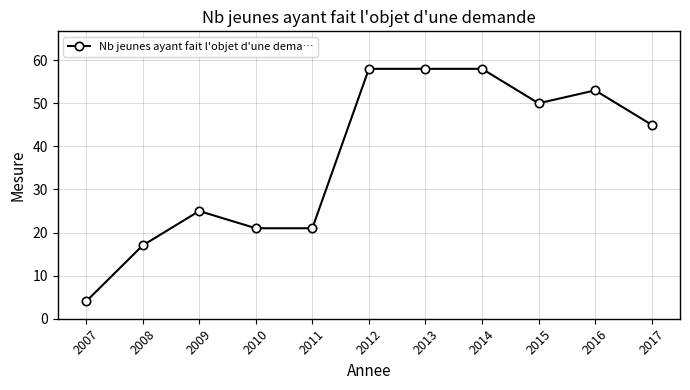

True or false: there are more than 1 points higher than both neighbors.

True